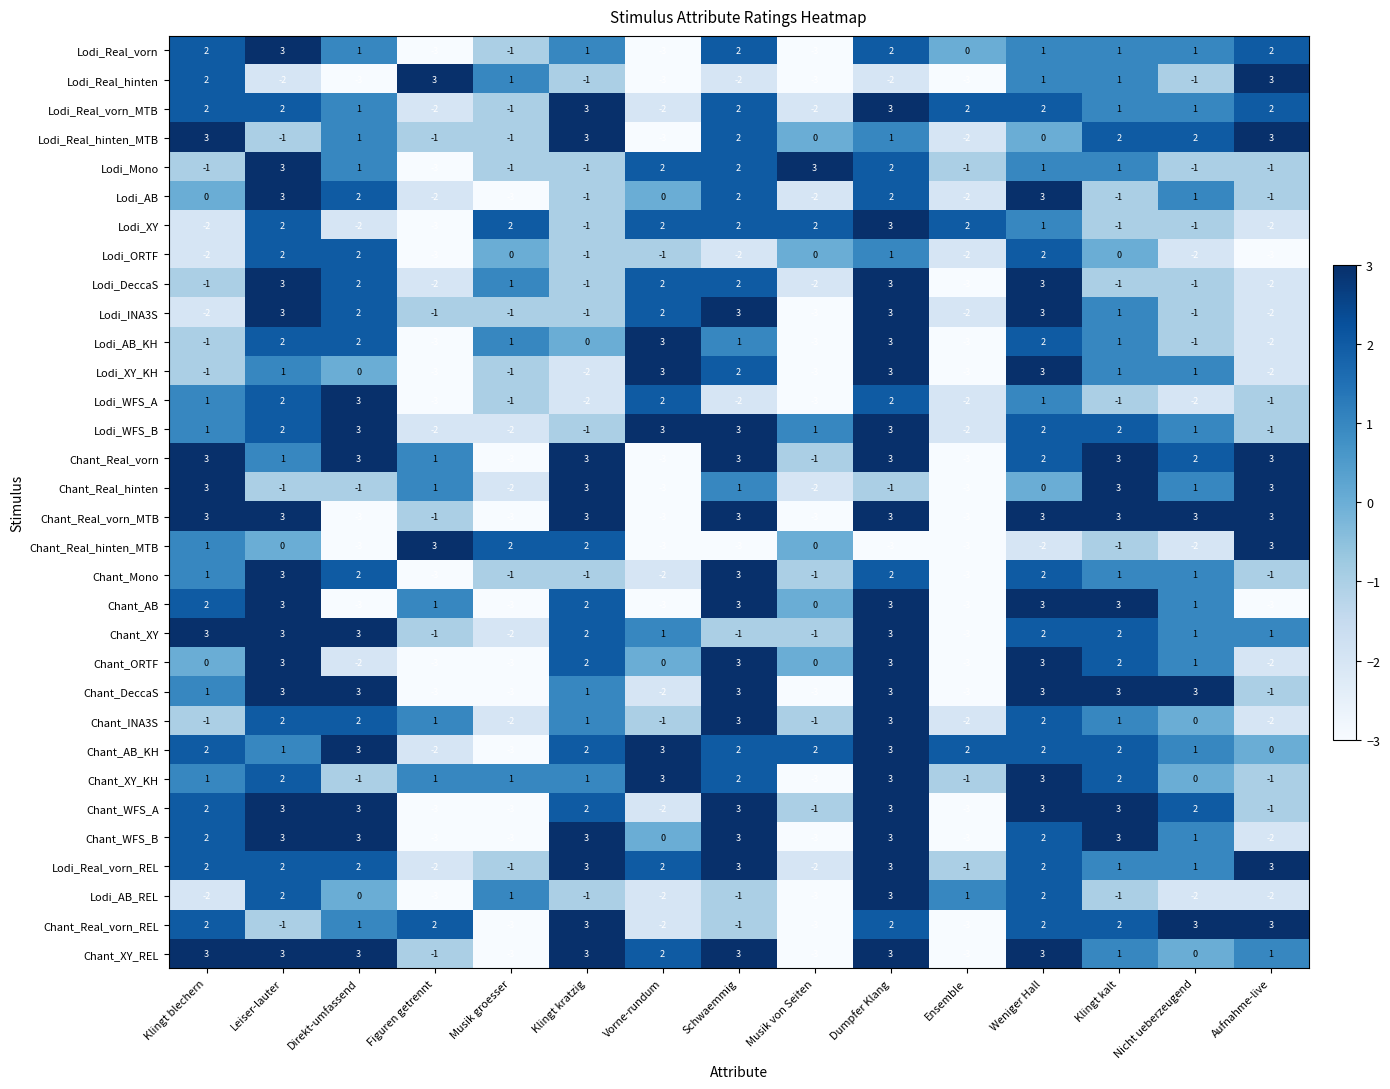

At which label does Chant_Real_hinten_MTB first exceed -1?

Klingt blechern